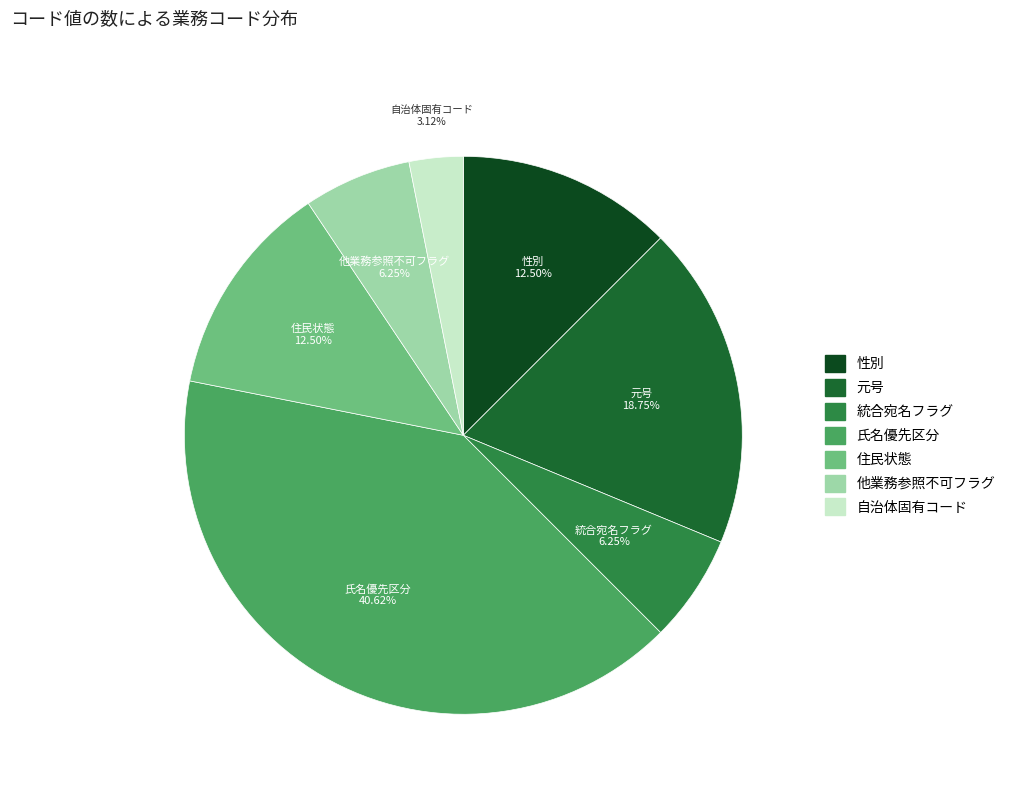

To the nearest percent, what portion does 自治体固有コード represent?

3%